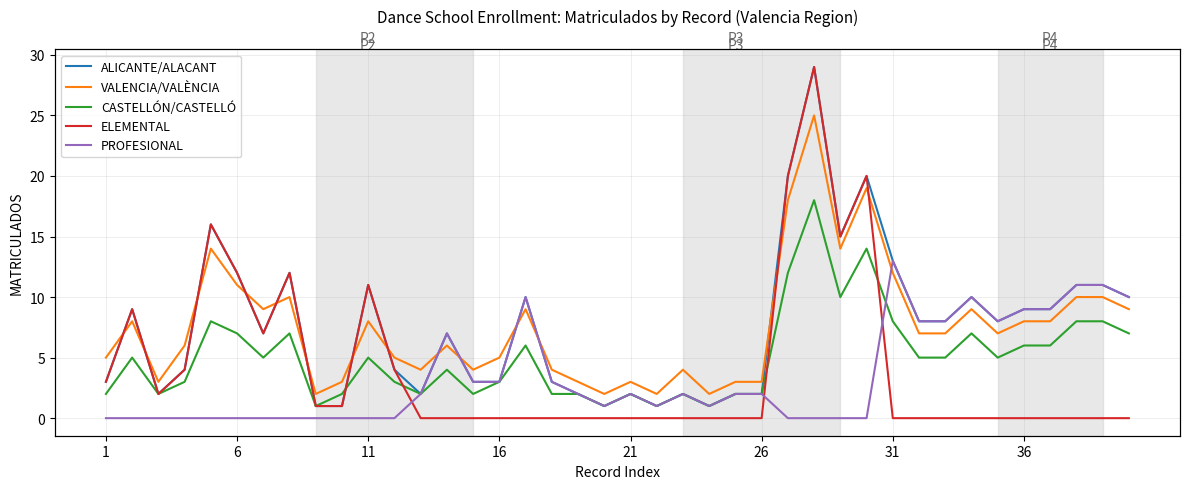

True or false: VALENCIA/VALÈNCIA has more than 2 interior local peaks.

True